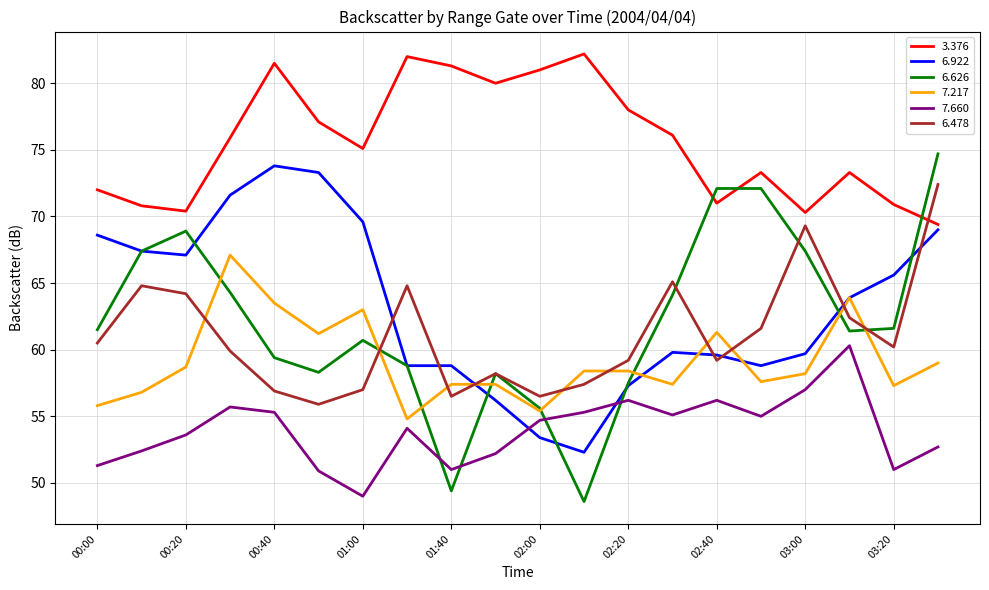

Which series has the largest total across all categories?

3.376